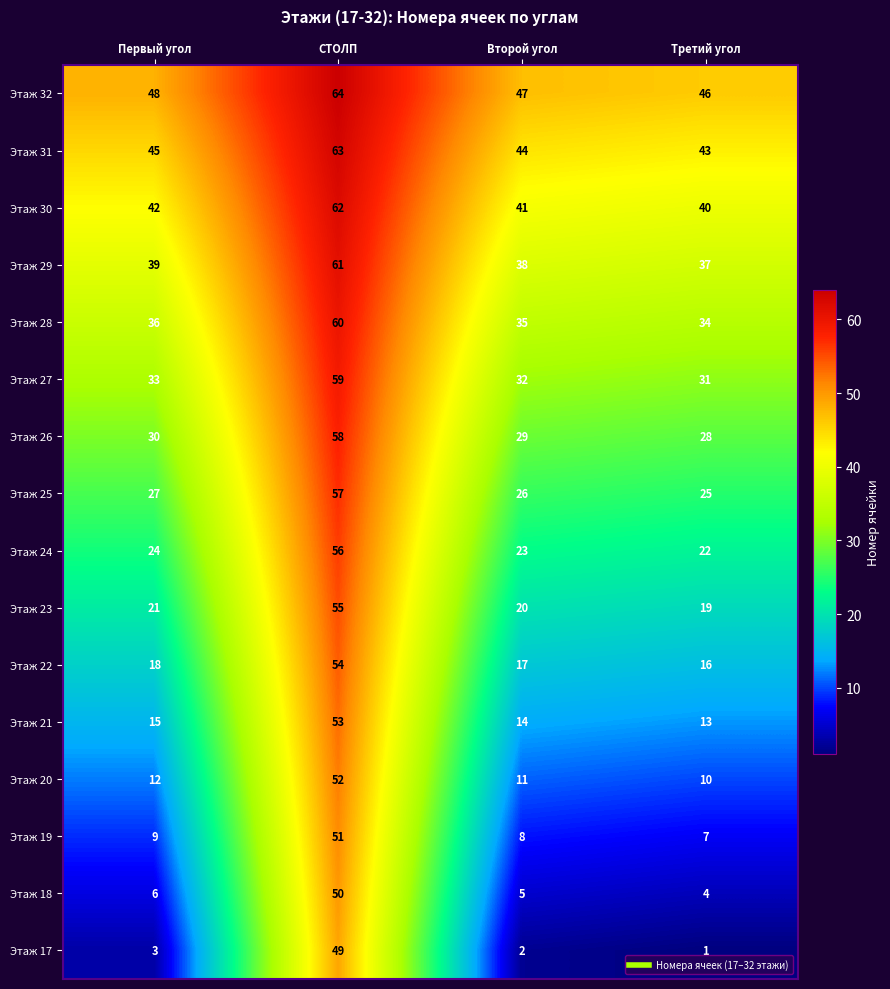

True or false: Этаж 27 has a value of 31 at Третий угол.

True